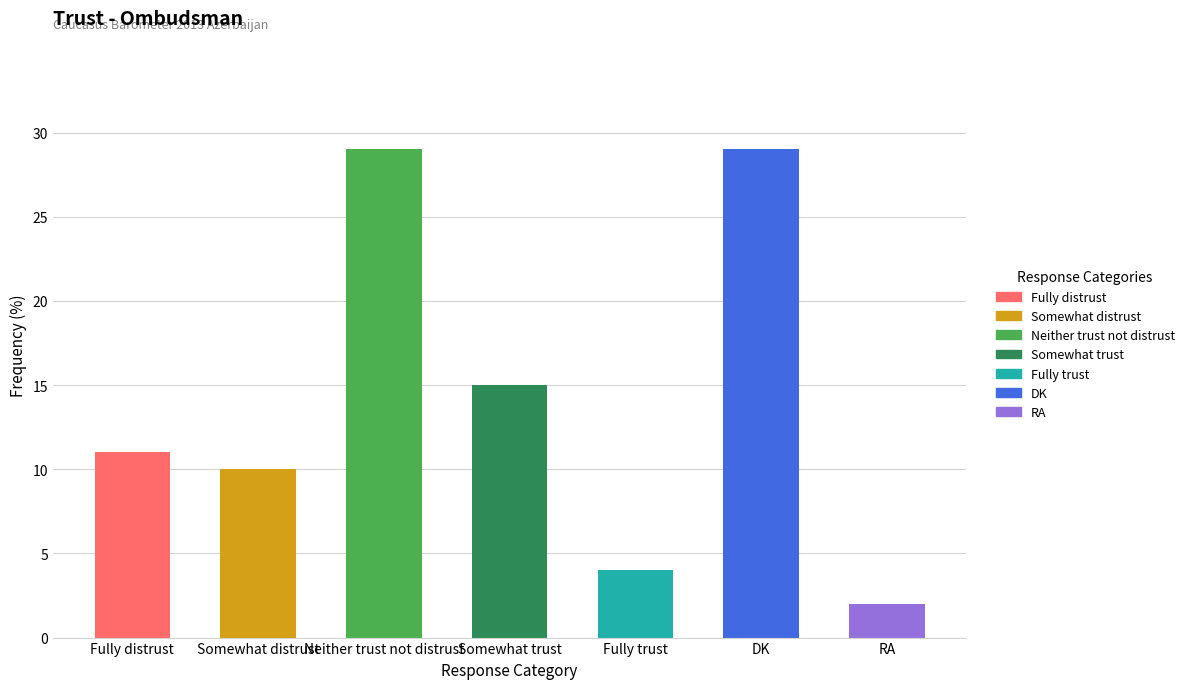

Reading left to right, extract all data points from this chart.

Fully distrust=11	Somewhat distrust=10	Neither trust not distrust=29	Somewhat trust=15	Fully trust=4	DK=29	RA=2